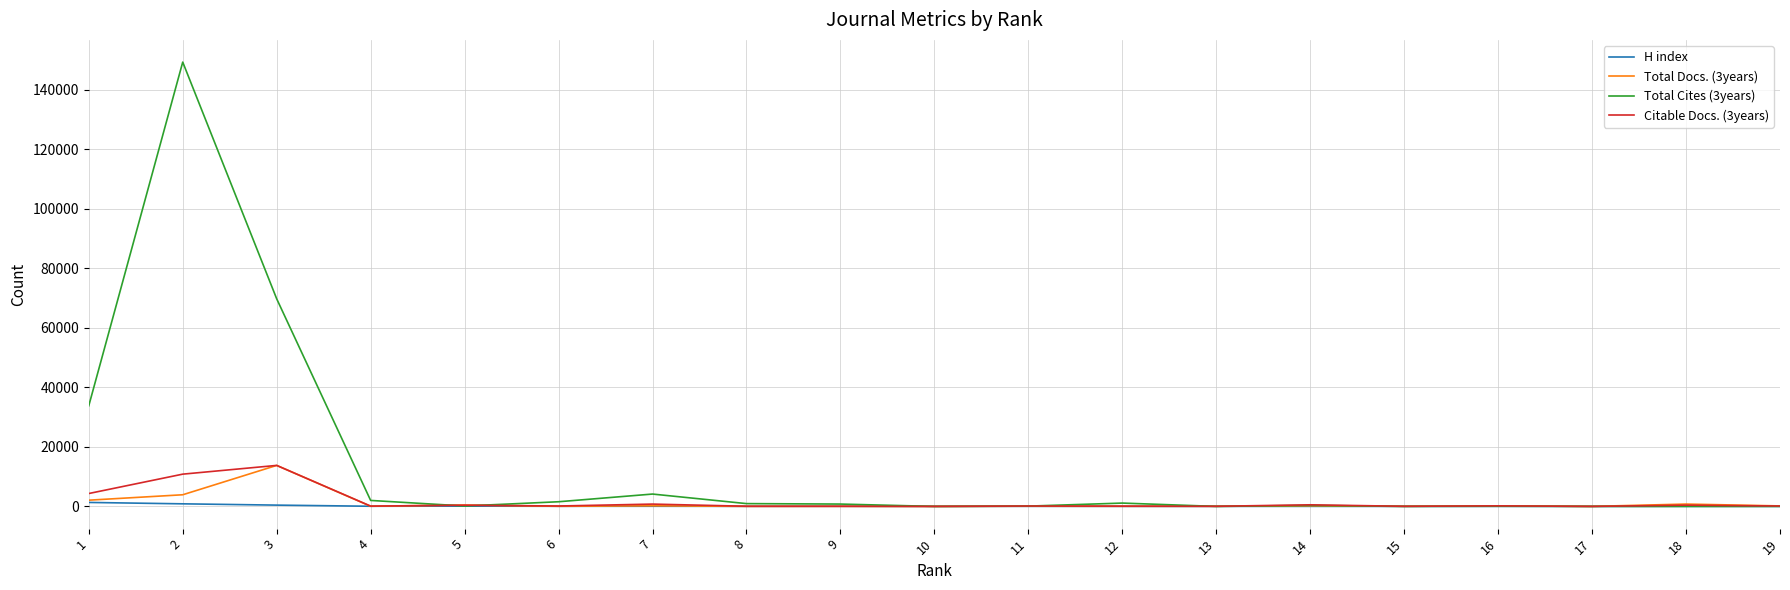

What is the maximum value shown in the chart?

149339